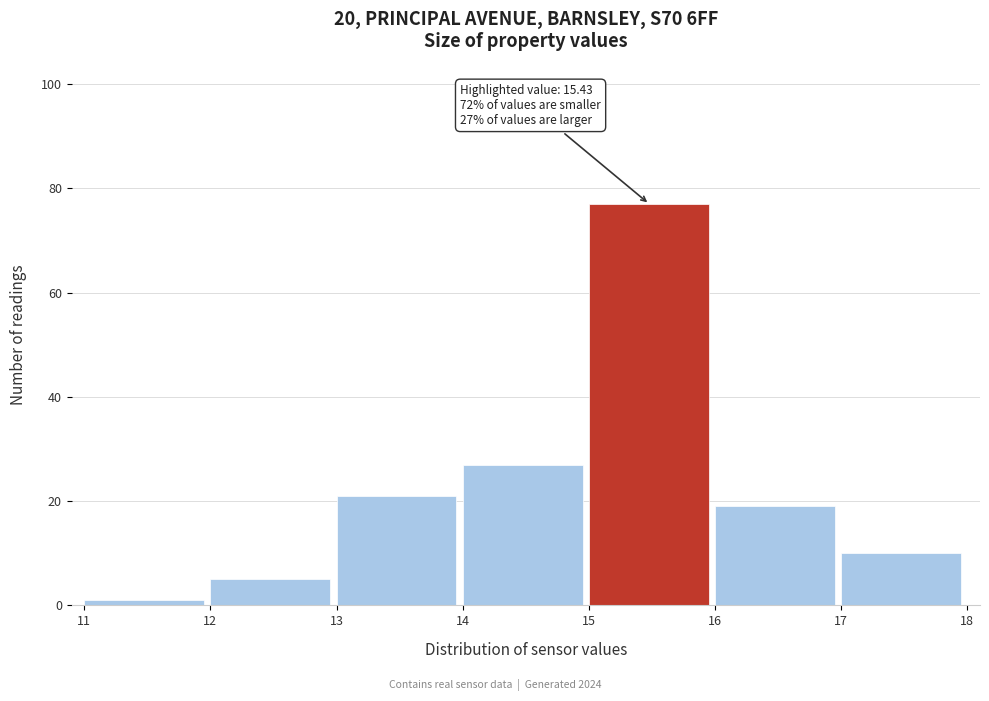

Over which range of the x-axis is the bar tallest?

15 to 16